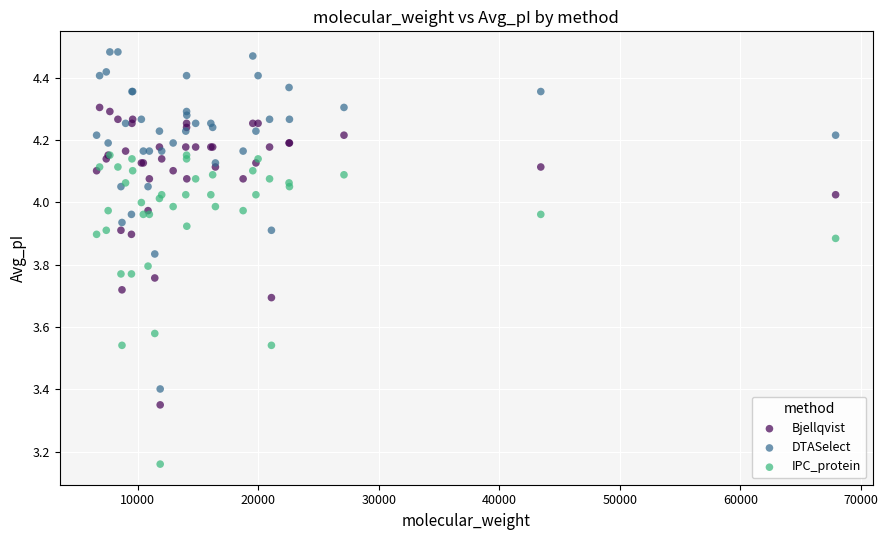

Which series reaches the maximum Y coordinate?

DTASelect